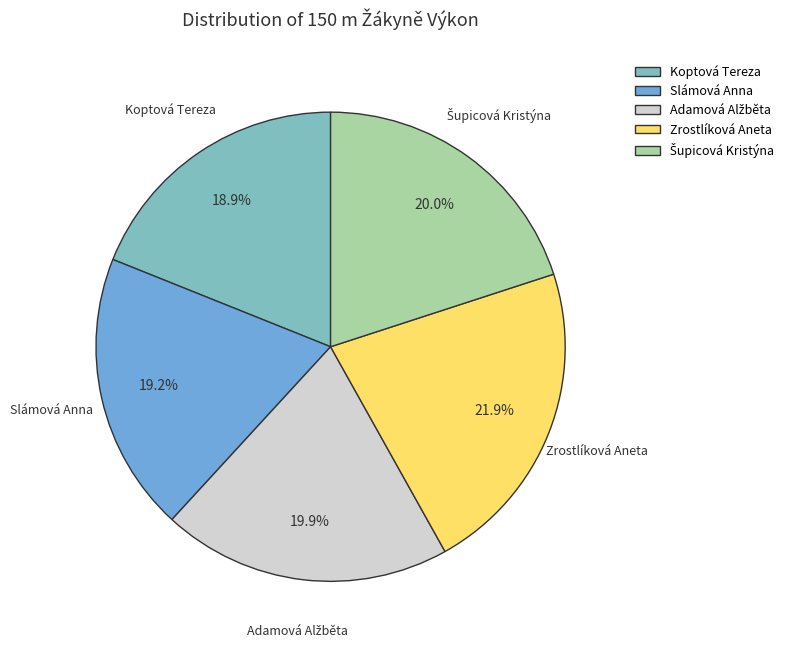

What is the ratio of the value at Koptová Tereza to the value at Slámová Anna?

1.0